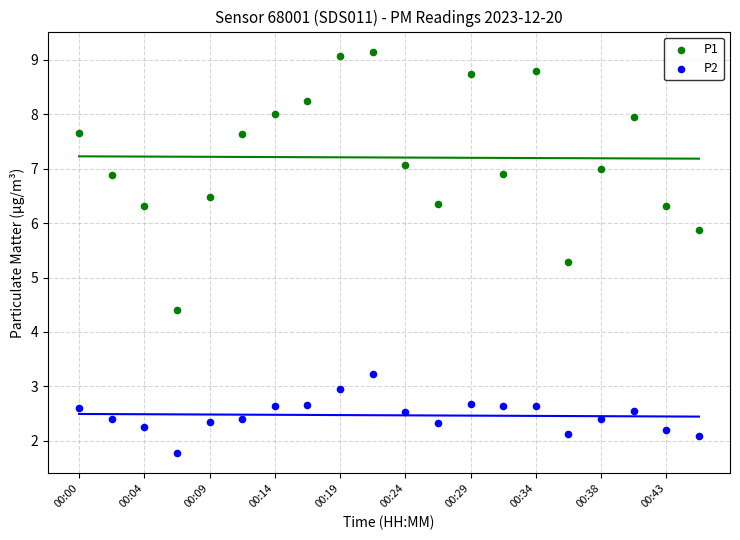

Which series has the widest spread of Y values?

P1